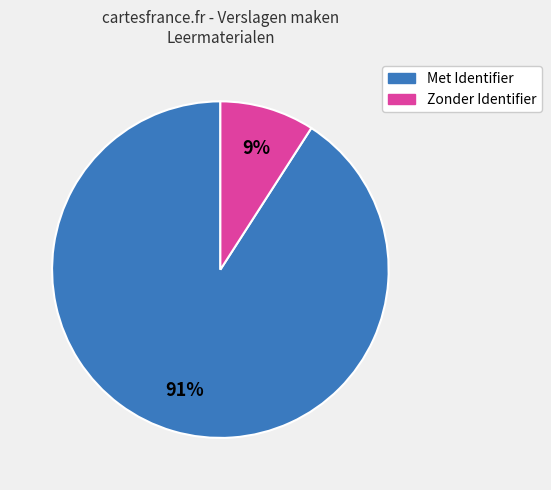

Is there a majority slice in this chart?

Yes